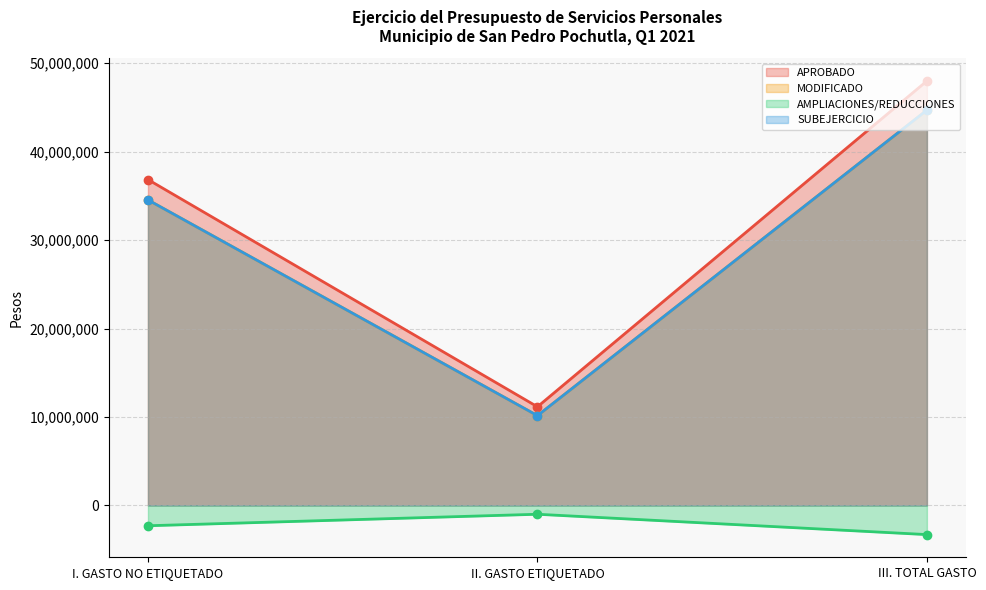

Between III. TOTAL GASTO and I. GASTO NO ETIQUETADO, which is larger?

III. TOTAL GASTO